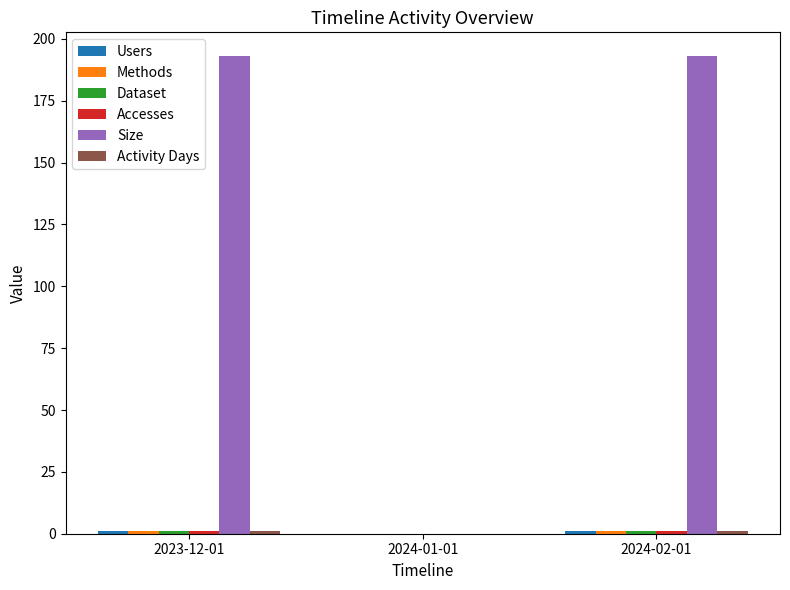

Which series has the largest total across all categories?

Size